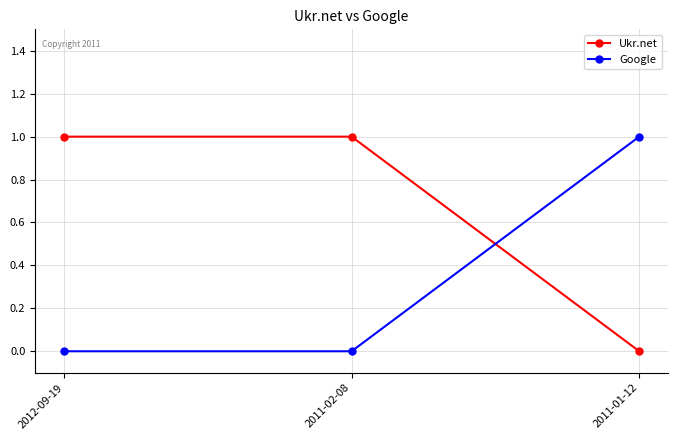

At which label does Ukr.net reach its minimum?

2011-01-12